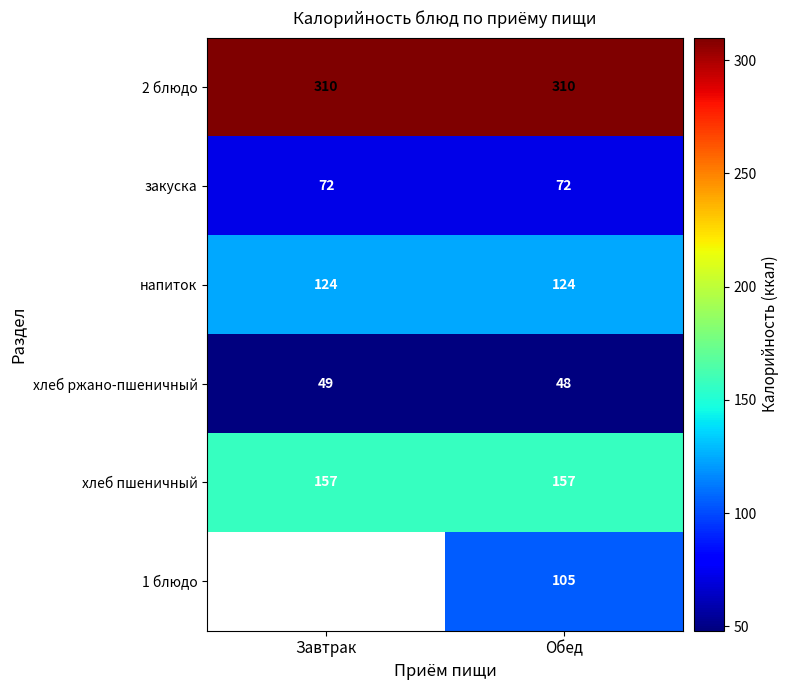

At which category is the sum across all series the highest?

Обед